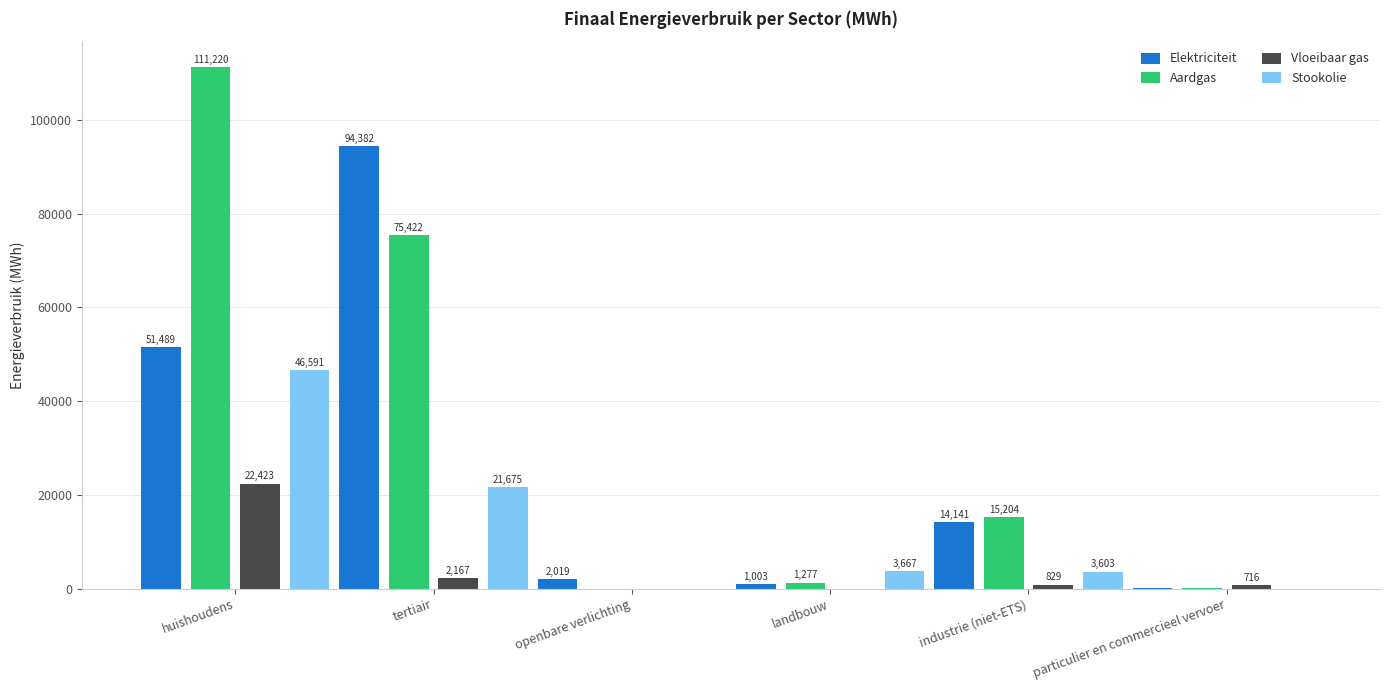

The value of Elektriciteit at tertiair is 162368.9. True or false?

False